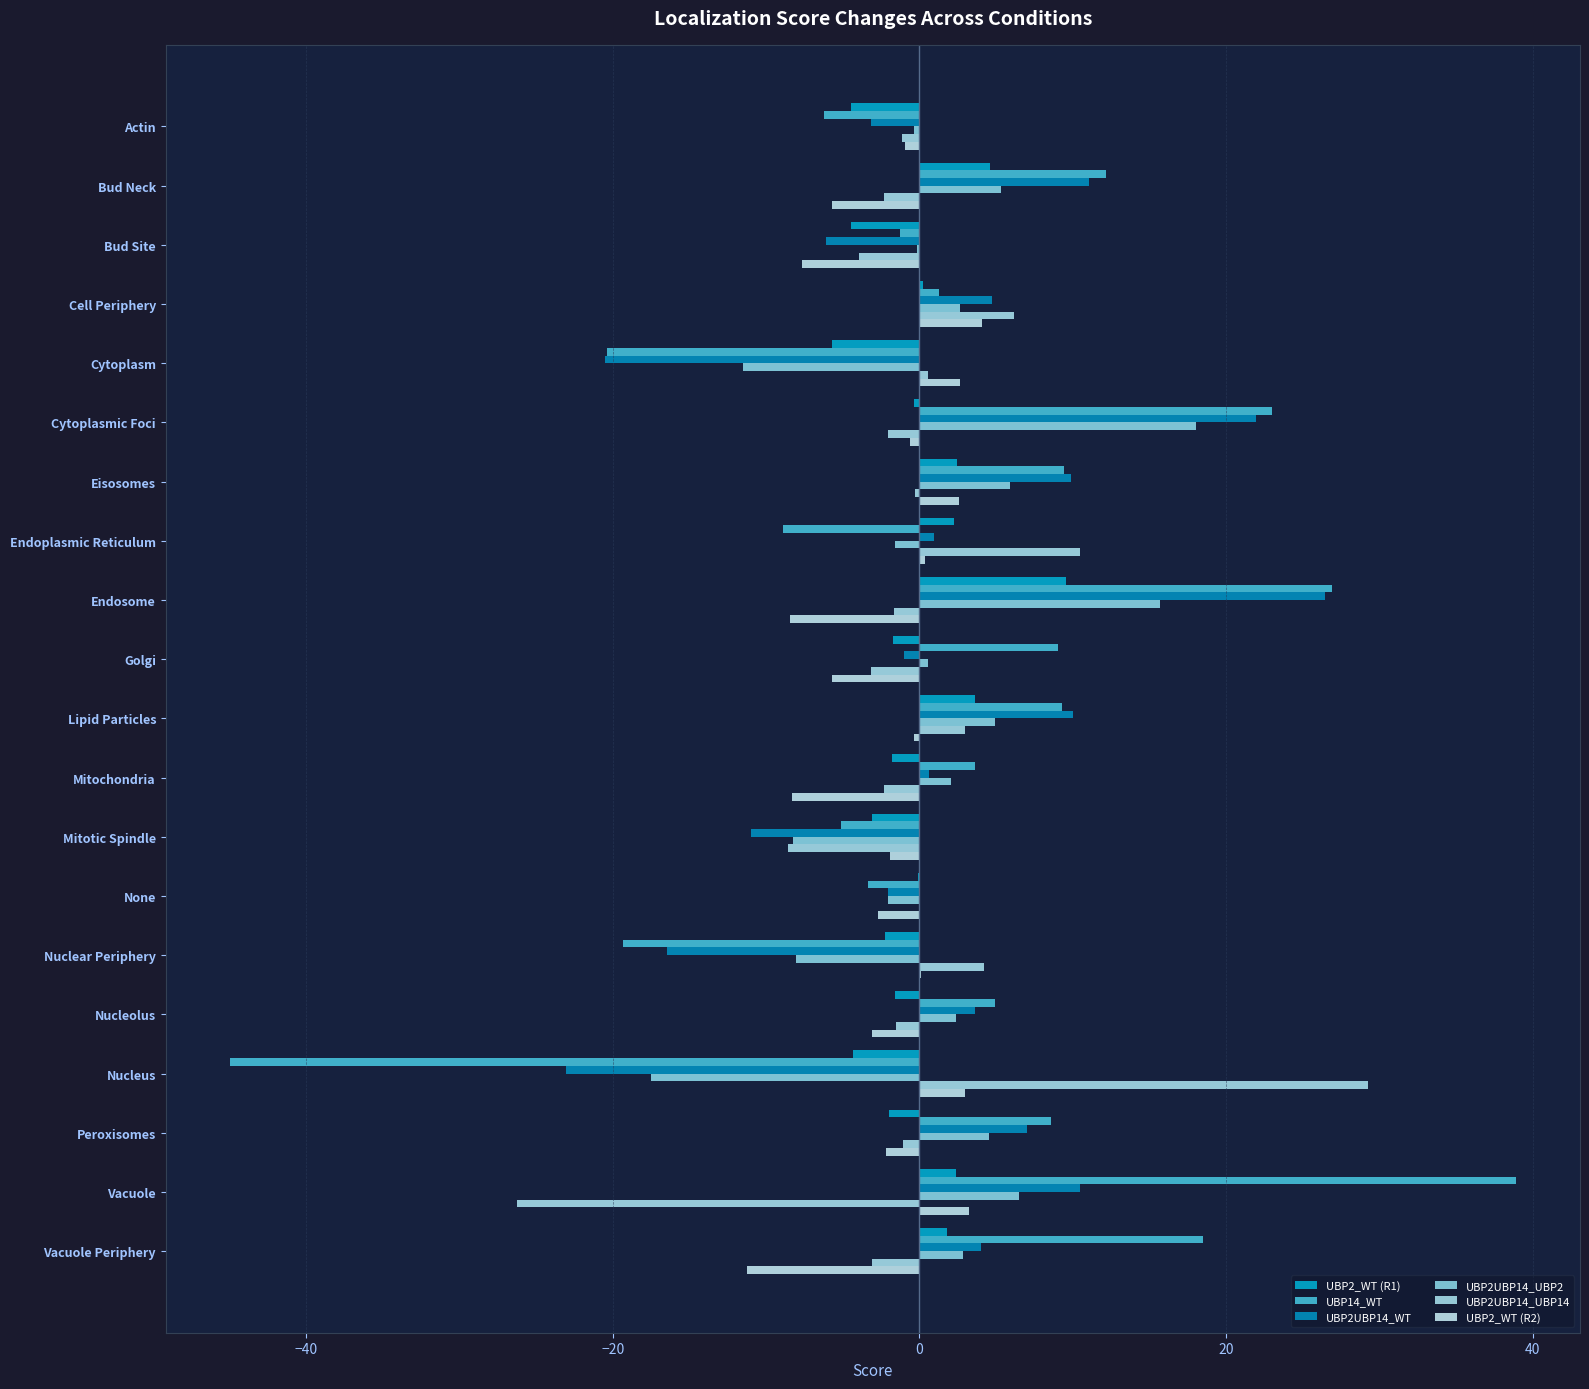

What are all the series names shown in the legend?

UBP2_WT (R1), UBP14_WT, UBP2UBP14_WT, UBP2UBP14_UBP2, UBP2UBP14_UBP14, UBP2_WT (R2)